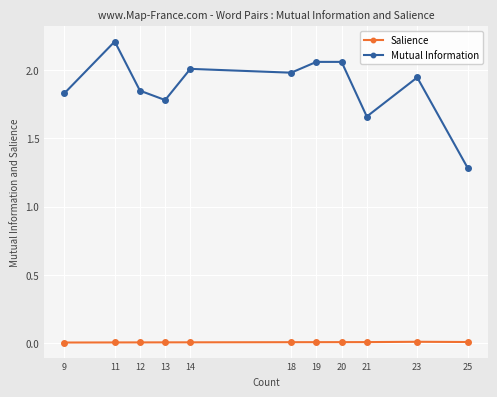

Is it true that Salience equals 0.0 at 13?

False